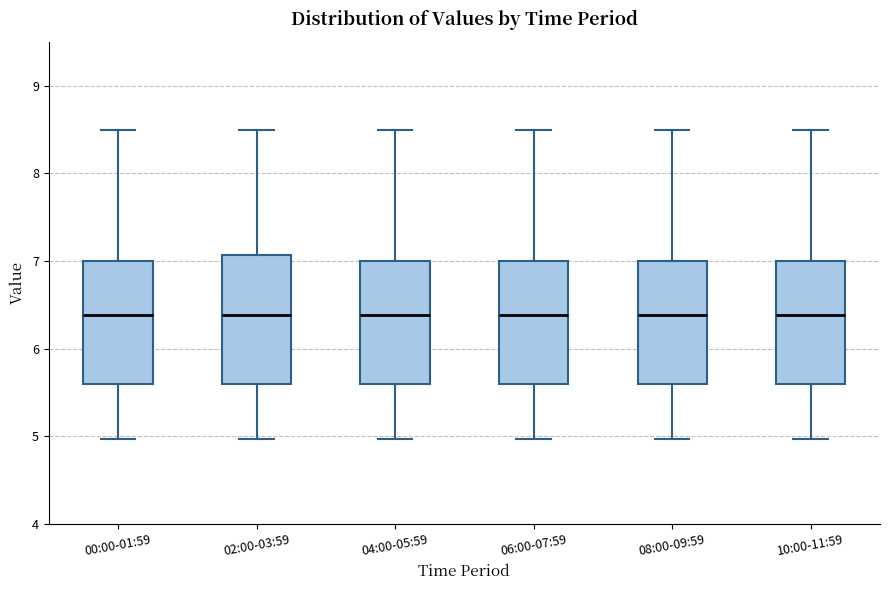

Where does the upper whisker of the box for 08:00-09:59 end on the y-axis? The values are not printed on the chart, so give them approximately, as read against the axis.

8.5